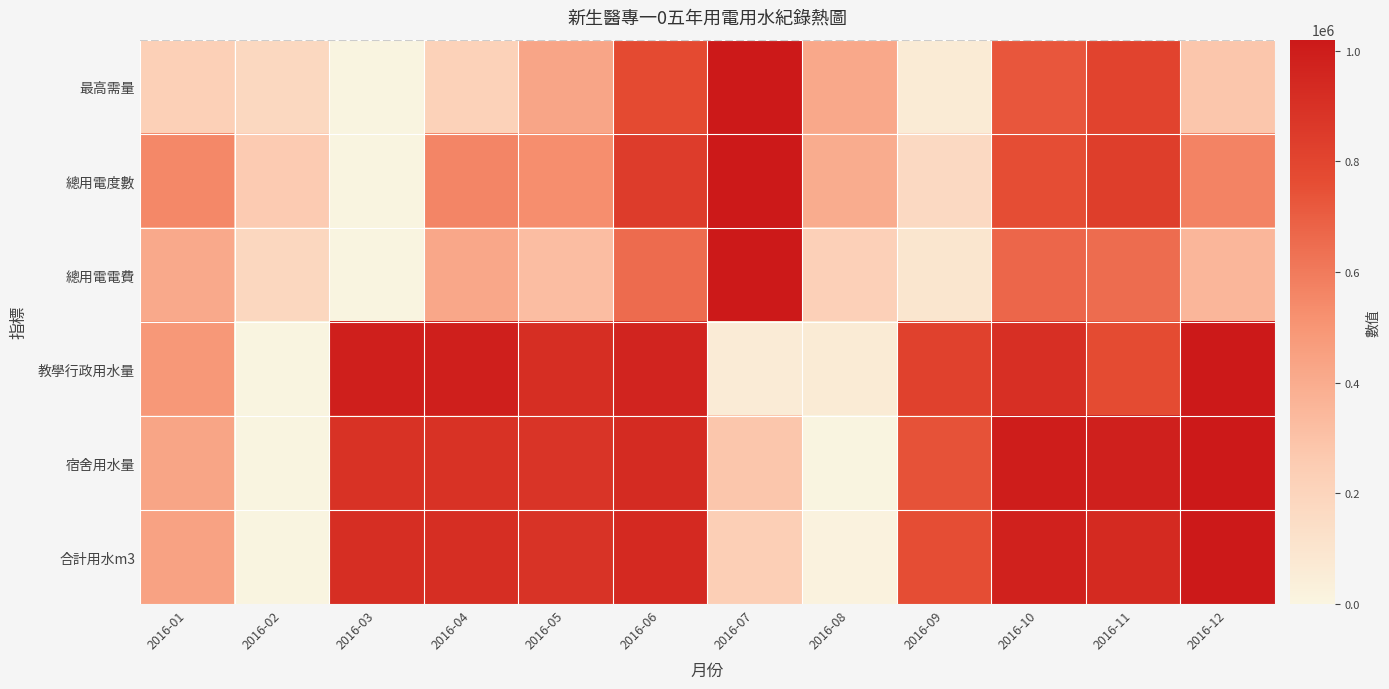

At how many categories does at least one series exceed 0?

12